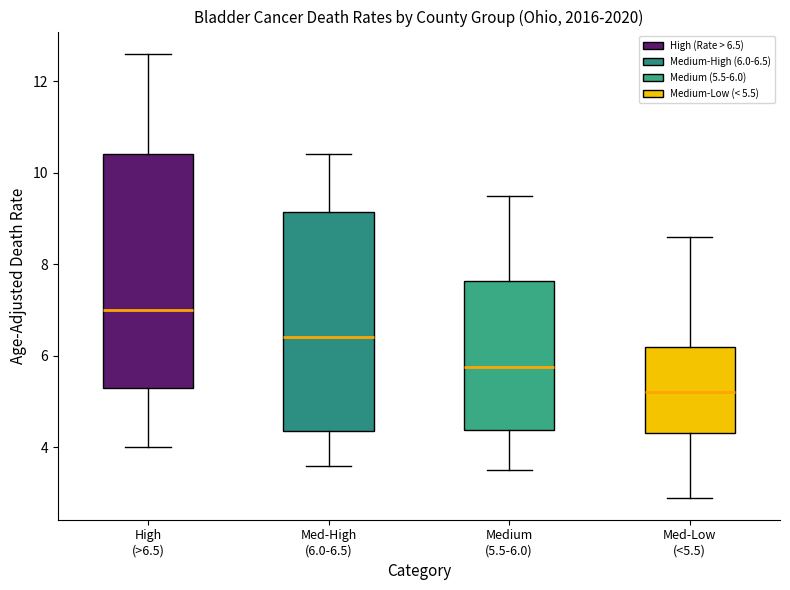

Comparing the boxes themselves (not the whiskers), which one is the tallest?

High (>6.5)